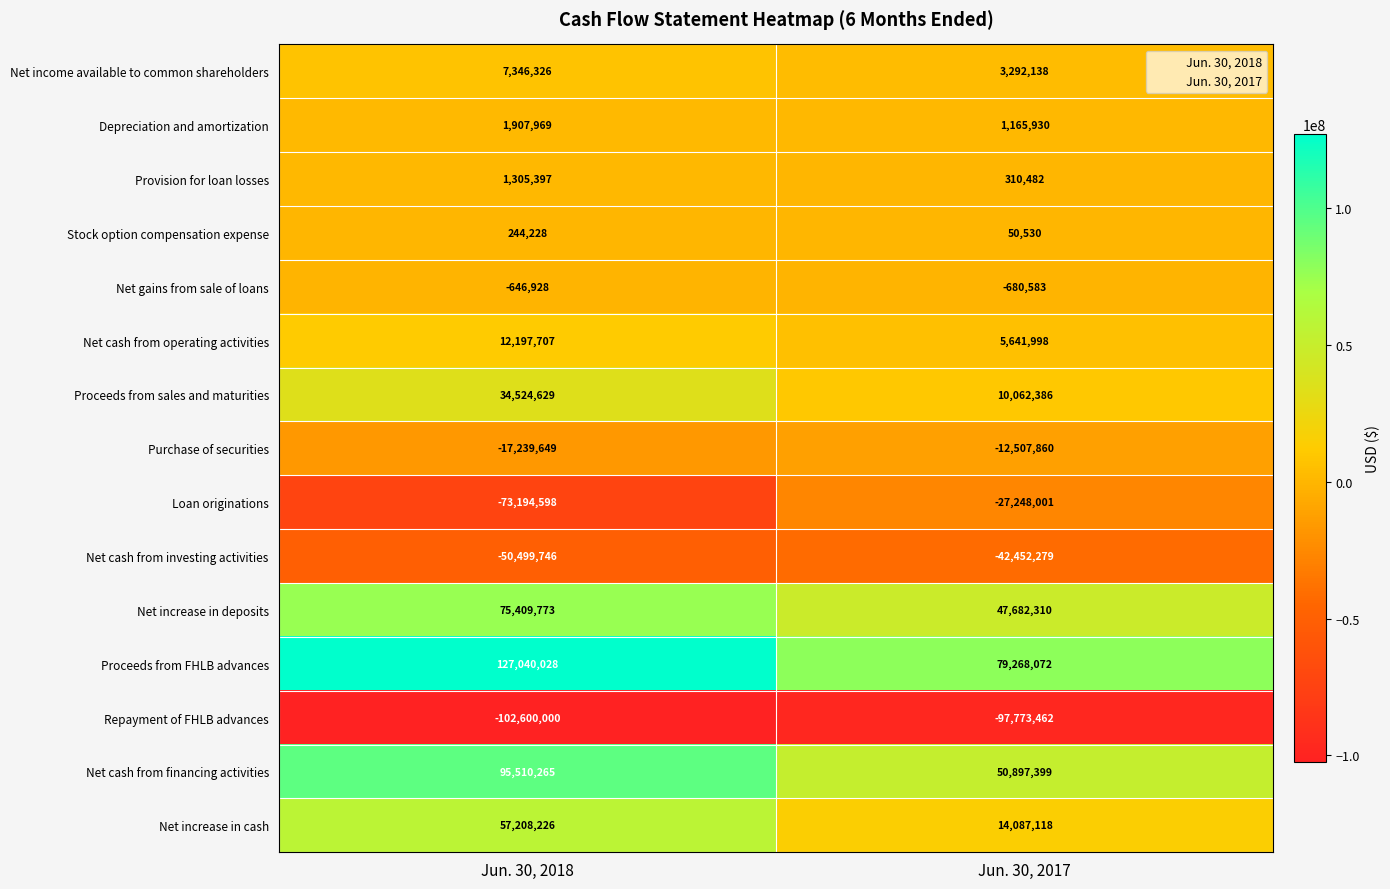

Reading left to right, extract all data points from this chart.

Net income available to common shareholders: 7346326	3292138
Depreciation and amortization: 1907969	1165930
Provision for loan losses: 1305397	310482
Stock option compensation expense: 244228	50530
Net gains from sale of loans: -646928	-680583
Net cash from operating activities: 12197707	5641998
Proceeds from sales and maturities: 34524629	10062386
Purchase of securities: -17239649	-12507860
Loan originations: -73194598	-27248001
Net cash from investing activities: -50499746	-42452279
Net increase in deposits: 75409773	47682310
Proceeds from FHLB advances: 127040028	79268072
Repayment of FHLB advances: -102600000	-97773462
Net cash from financing activities: 95510265	50897399
Net increase in cash: 57208226	14087118